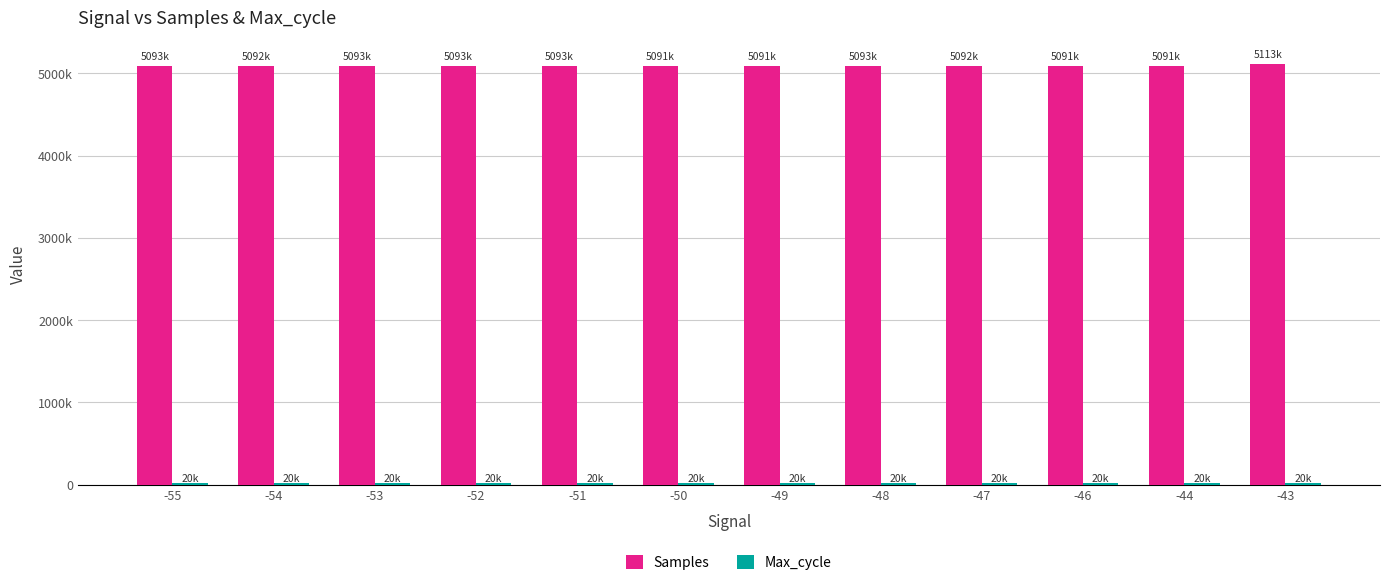

Are the bars horizontal?

No